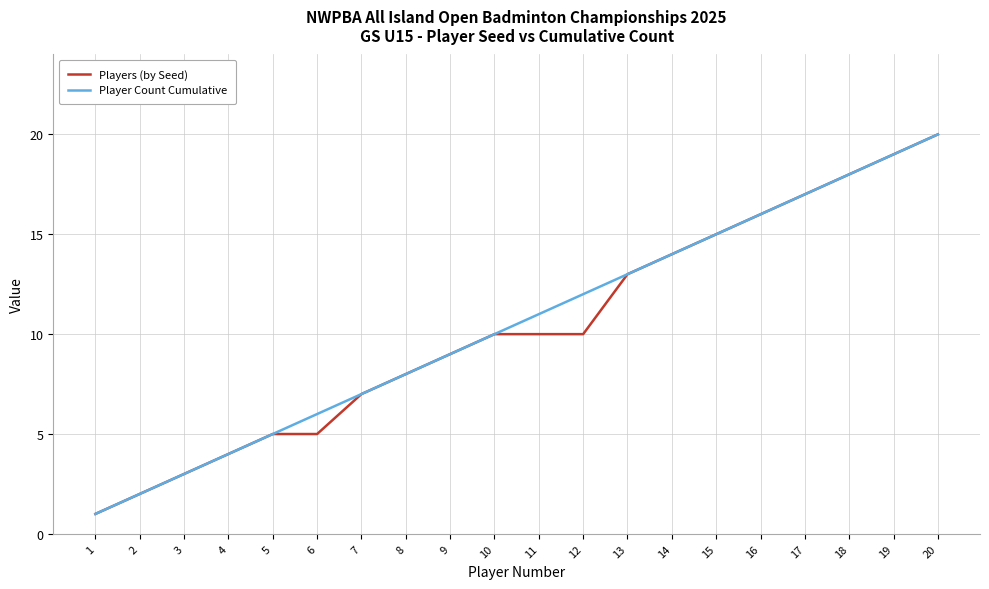

At 12, list the series in order from largest to smallest.

Player Count Cumulative, Players (by Seed)